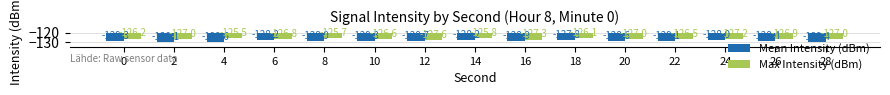

What is the minimum value shown in the chart?

-130.1